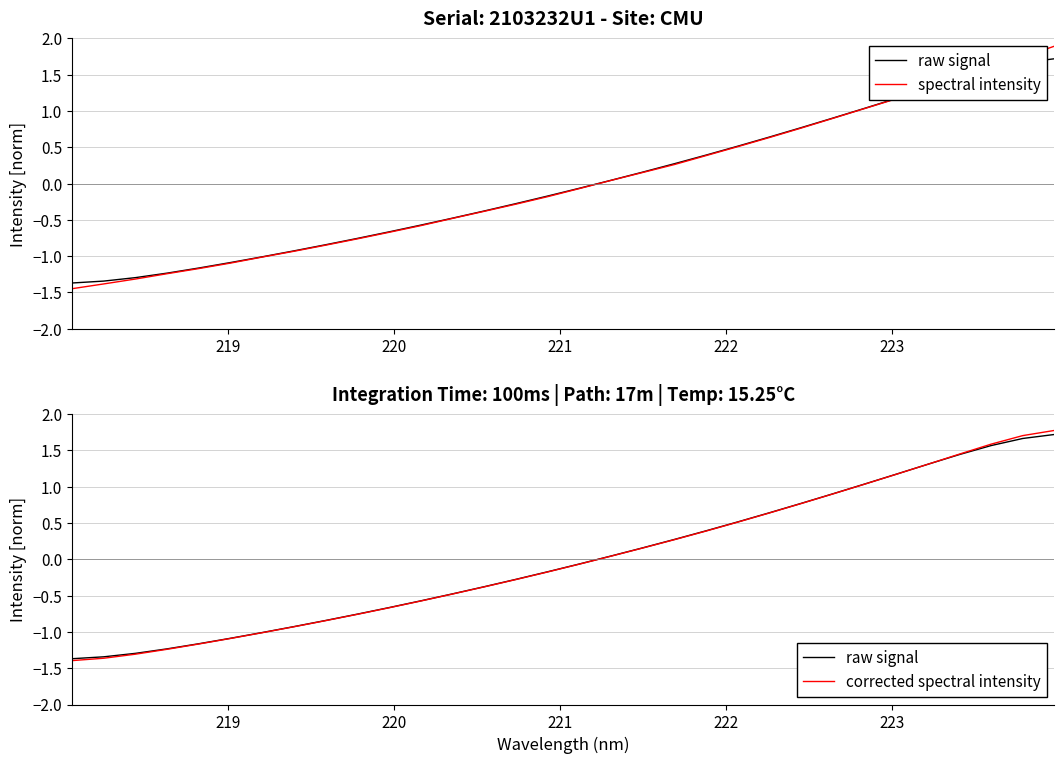

Reading left to right, list all the values displayed in this chart.

raw signal: -1.4	-1.3	-1.3	-1.2	-1.2	-1.1	-1.0	-0.9	-0.8	-0.8	-0.7	-0.6	-0.5	-0.4	-0.3	-0.2	-0.1	0.0	0.2	0.3	0.4	0.5	0.6	0.8	0.9	1.0	1.2	1.3	1.4	1.6	1.7	1.7
spectral intensity: -1.4	-1.4	-1.3	-1.2	-1.2	-1.1	-1.0	-0.9	-0.8	-0.8	-0.7	-0.6	-0.5	-0.4	-0.3	-0.2	-0.1	0.0	0.2	0.3	0.4	0.5	0.6	0.8	0.9	1.0	1.2	1.3	1.4	1.6	1.7	1.9
corrected spectral intensity: -1.4	-1.4	-1.3	-1.2	-1.2	-1.1	-1.0	-0.9	-0.8	-0.8	-0.7	-0.6	-0.5	-0.4	-0.3	-0.2	-0.1	0.0	0.2	0.3	0.4	0.5	0.6	0.8	0.9	1.0	1.2	1.3	1.4	1.6	1.7	1.8